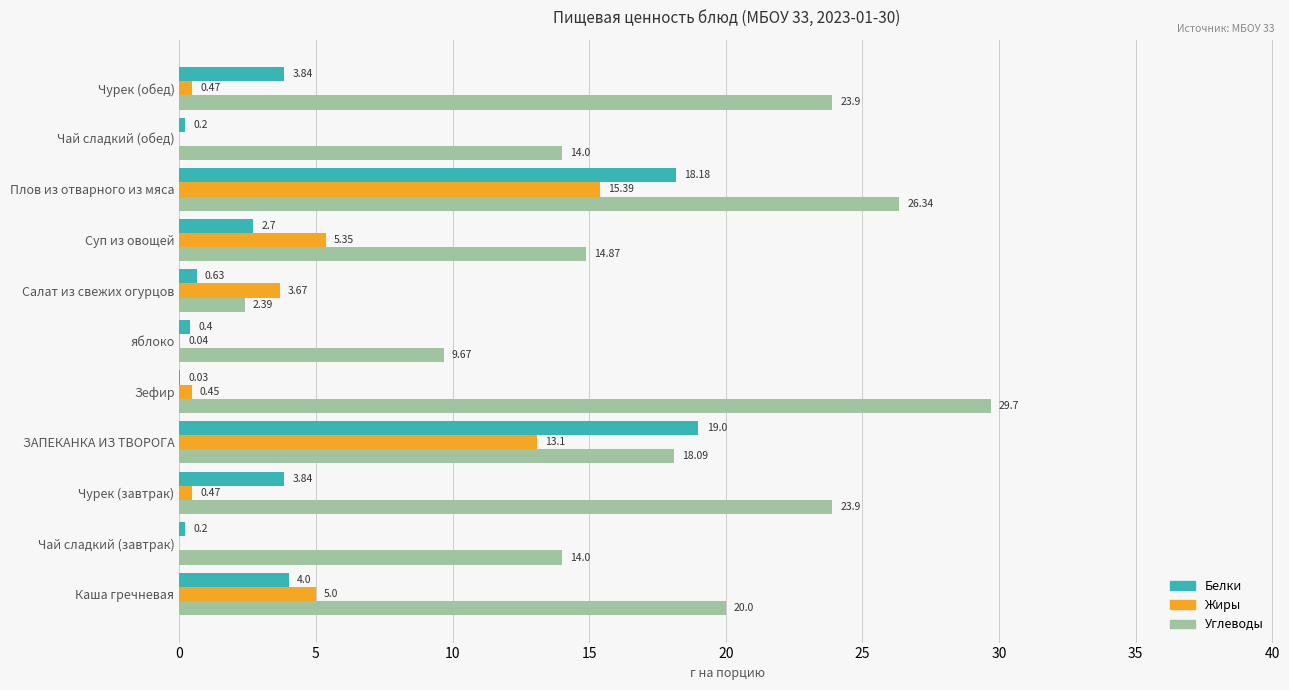

Which series has the largest range (max minus min)?

Углеводы